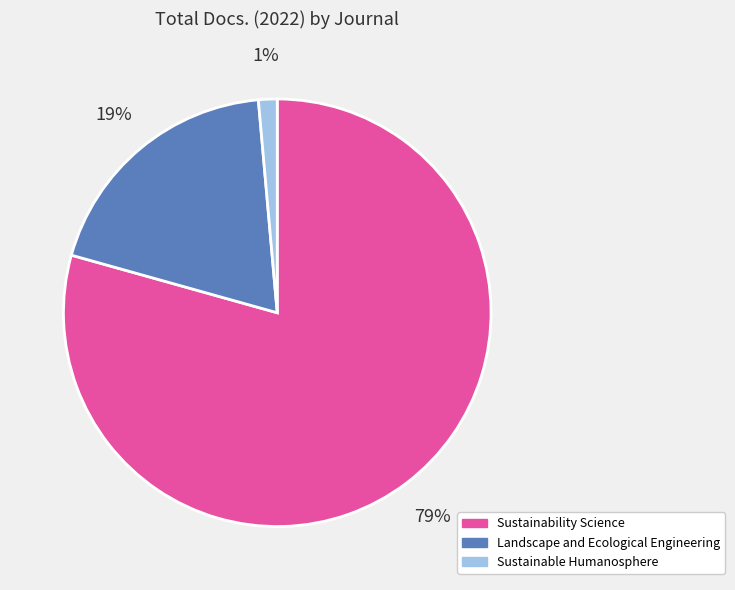

How many segments does this pie chart have?

3